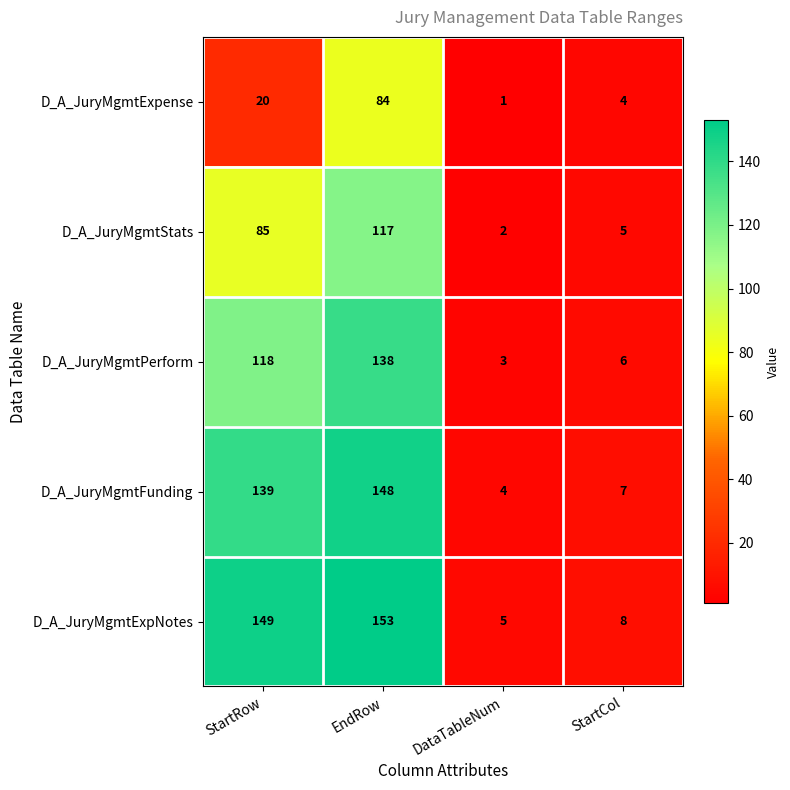

What is the sum of the D_A_JuryMgmtStats values at DataTableNum and StartRow?

87